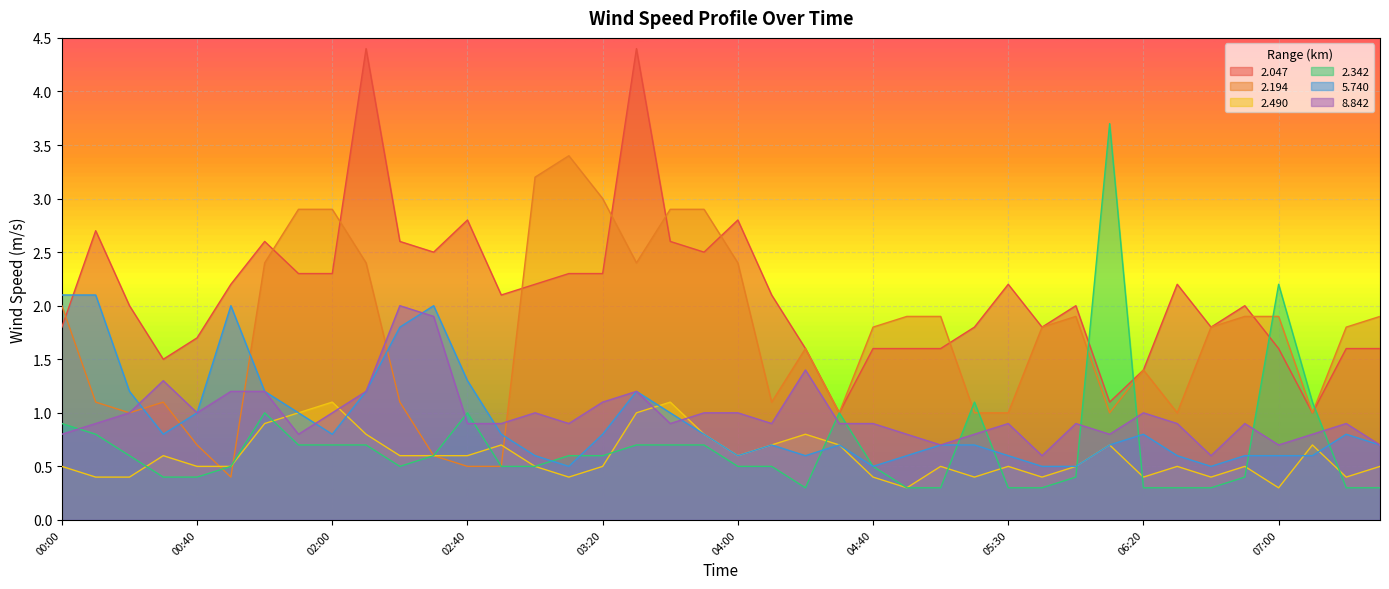

Rank the series by their maximum value, from highest to lowest.

2.047, 2.342, 2.194, 5.740, 8.842, 2.490